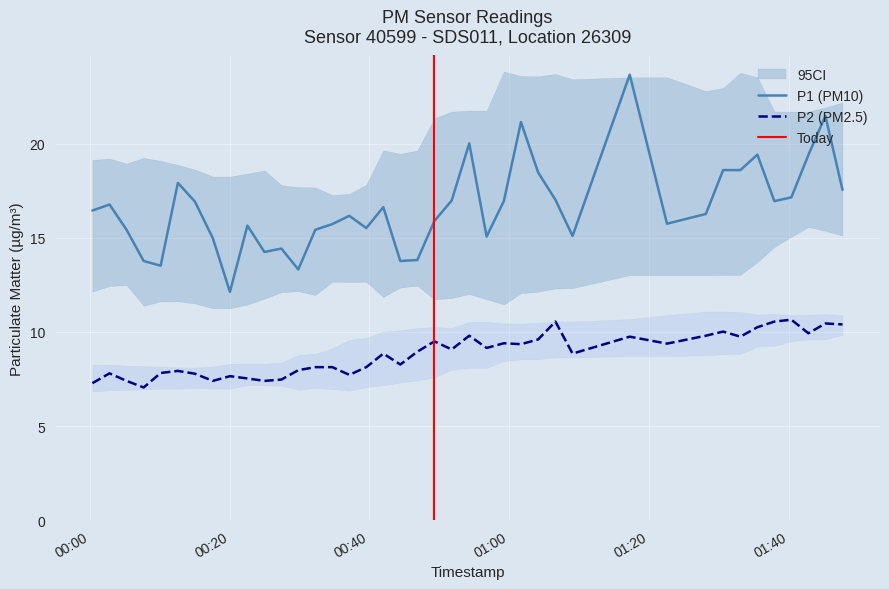

Which series has the largest range (max minus min)?

P1